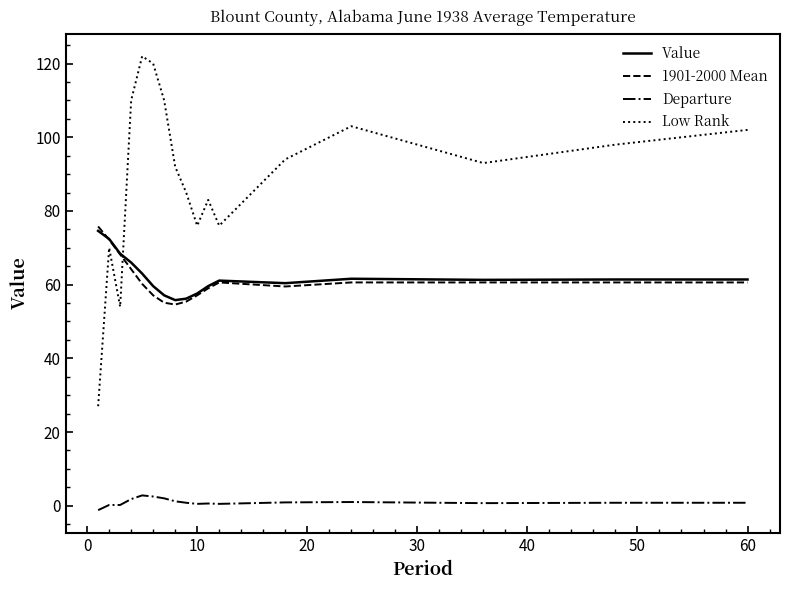

At how many categories does at least one series exceed 62?

17